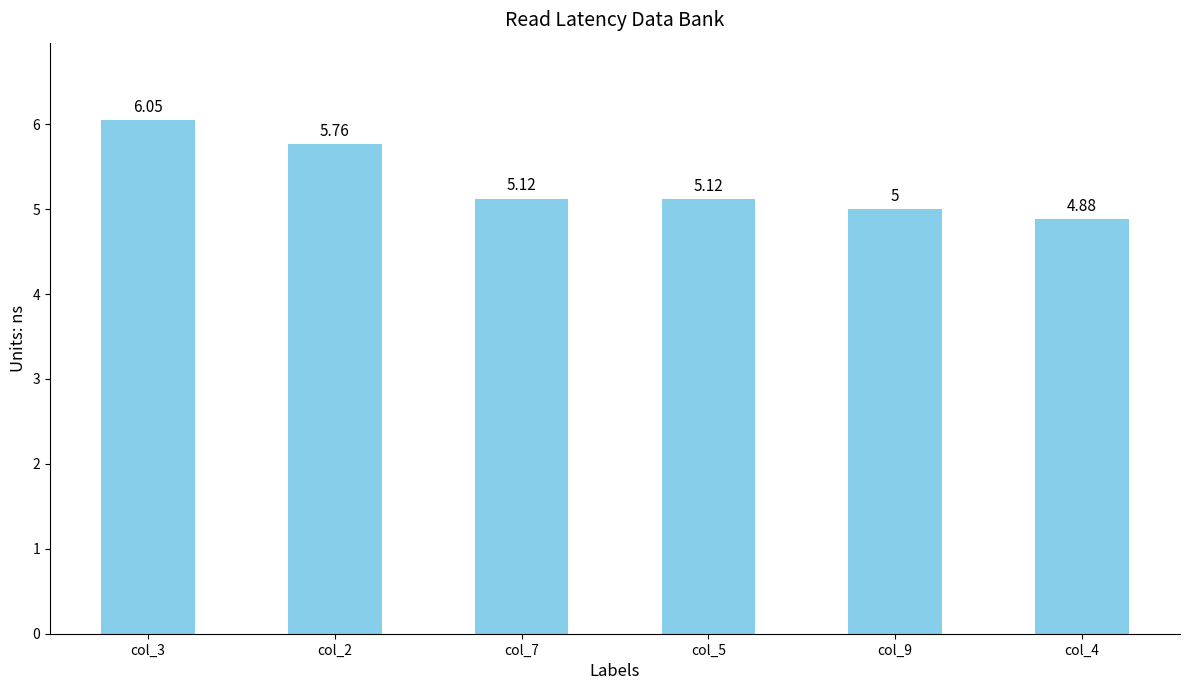

The value at col_2 is 9.9. True or false?

False